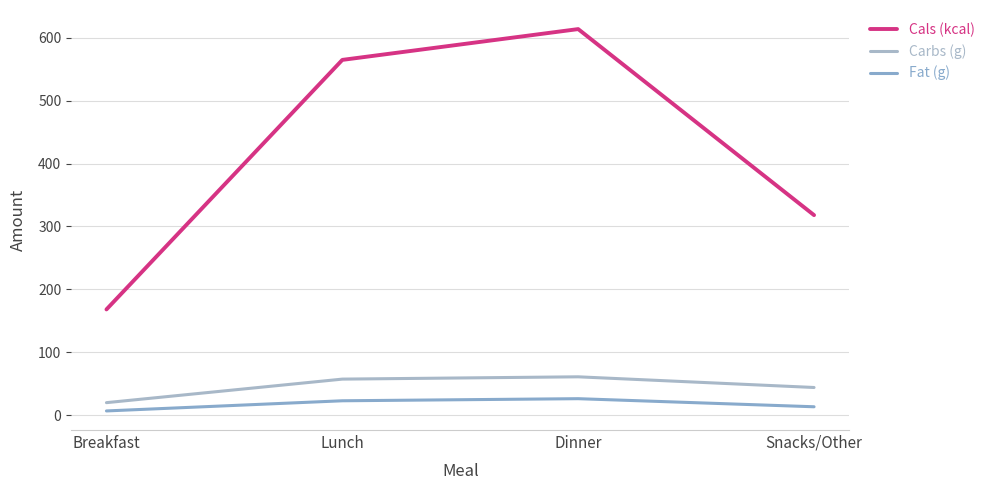

Reading left to right, what are all the values shown in this chart?

Cals (kcal): Breakfast=168.0	Lunch=565.0	Dinner=614.0	Snacks/Other=318.0
Carbs (g): Breakfast=19.6	Lunch=57.1	Dinner=60.8	Snacks/Other=43.8
Fat (g): Breakfast=6.5	Lunch=22.6	Dinner=26.0	Snacks/Other=13.1